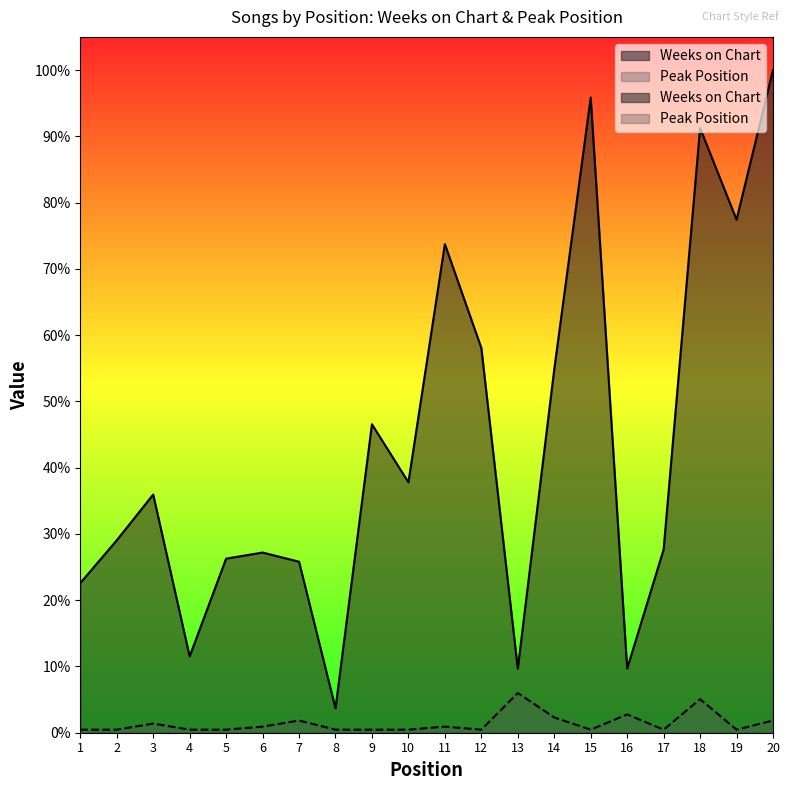

How many values in the Peak Position series exceed 1?

9